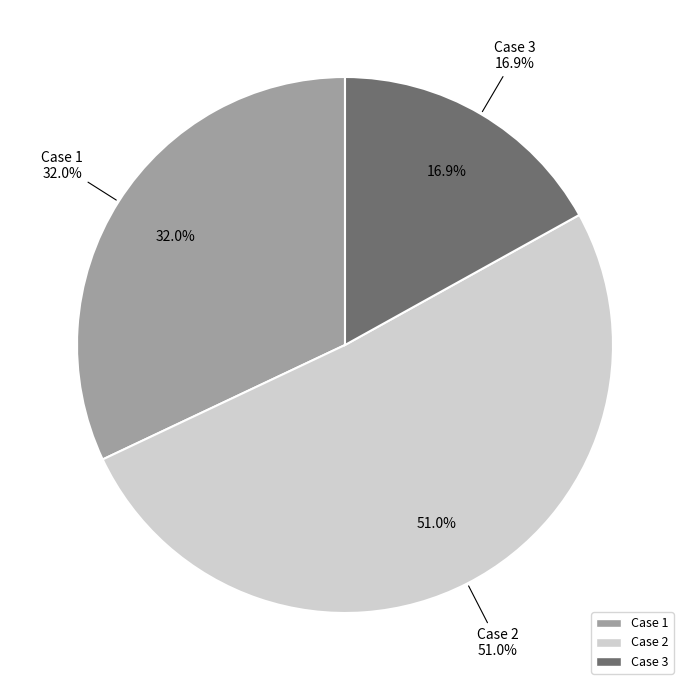

Is the sum of Case 3 and Case 1 greater than half?

No